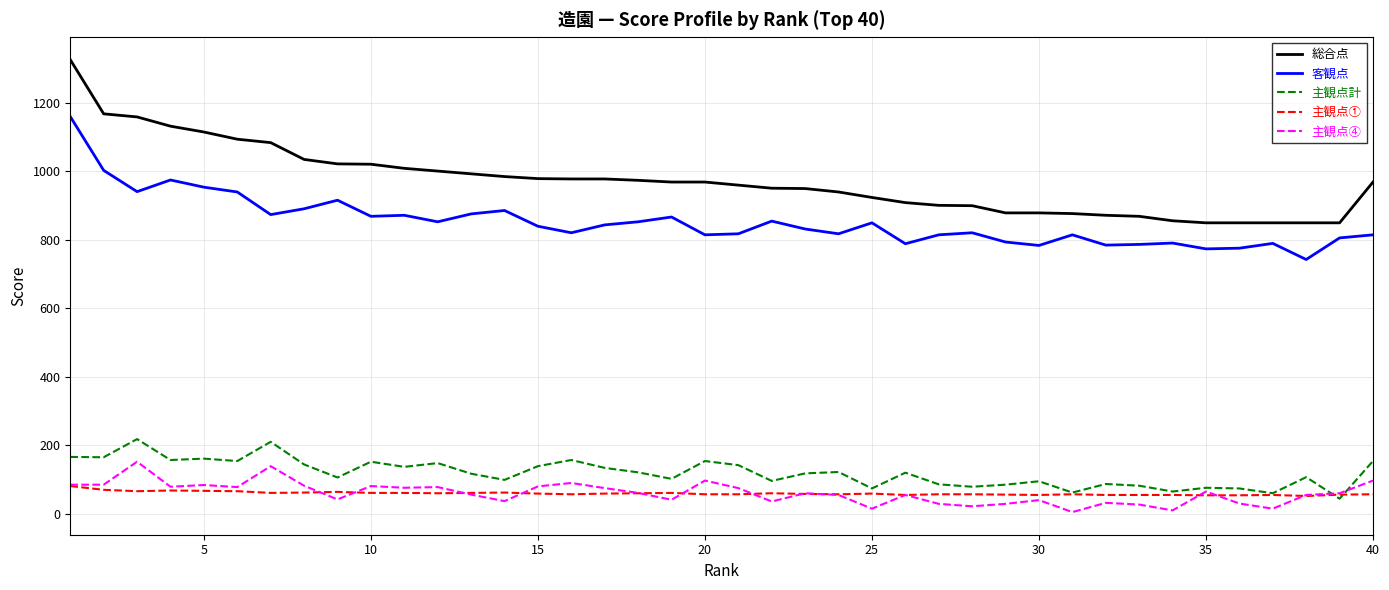

Rank the series by their maximum value, from highest to lowest.

総合点, 客観点, 主観点計, 主観点④, 主観点①